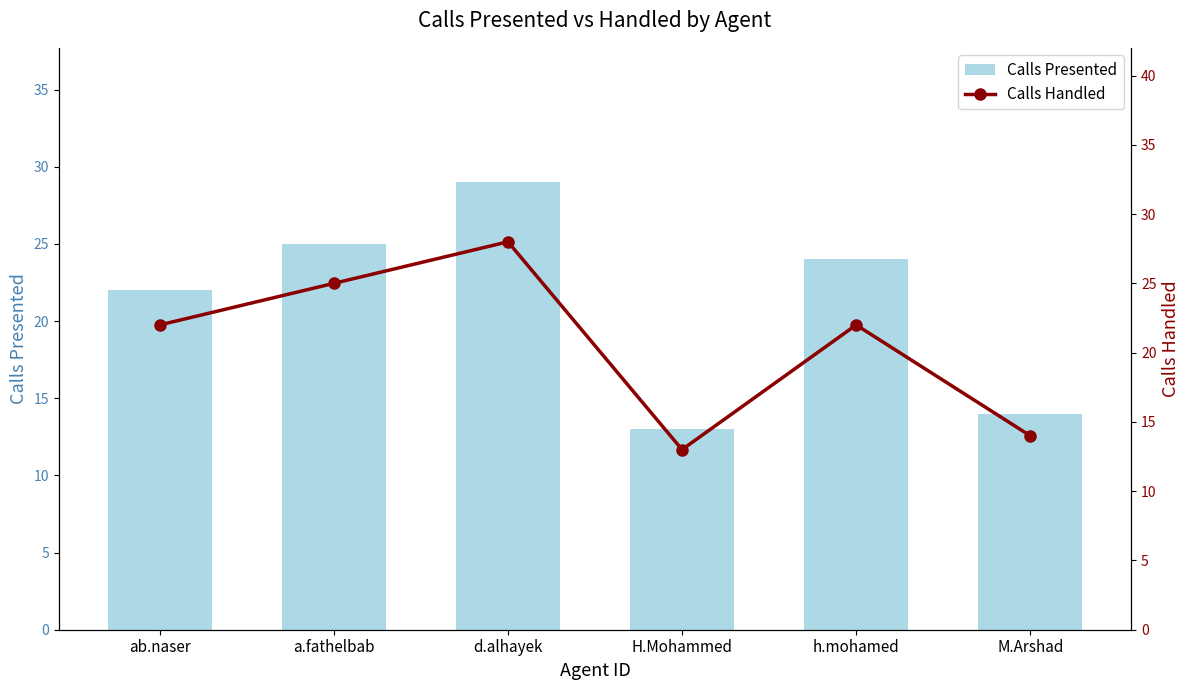

Which series has the largest total across all categories?

Calls Presented